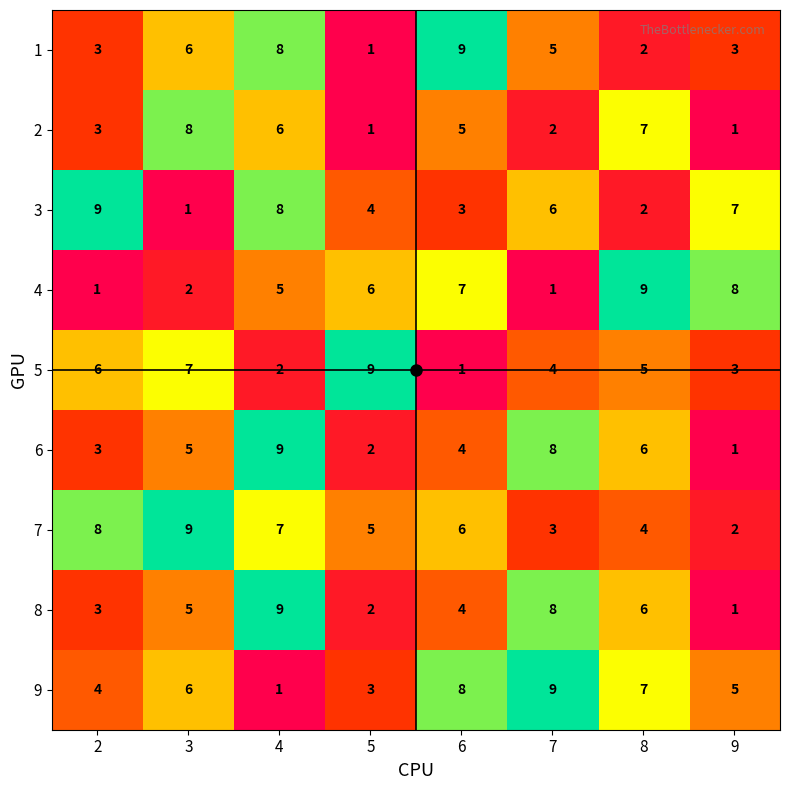

List the labels in order of 9 value, smallest first.

4, 5, 2, 9, 3, 8, 6, 7